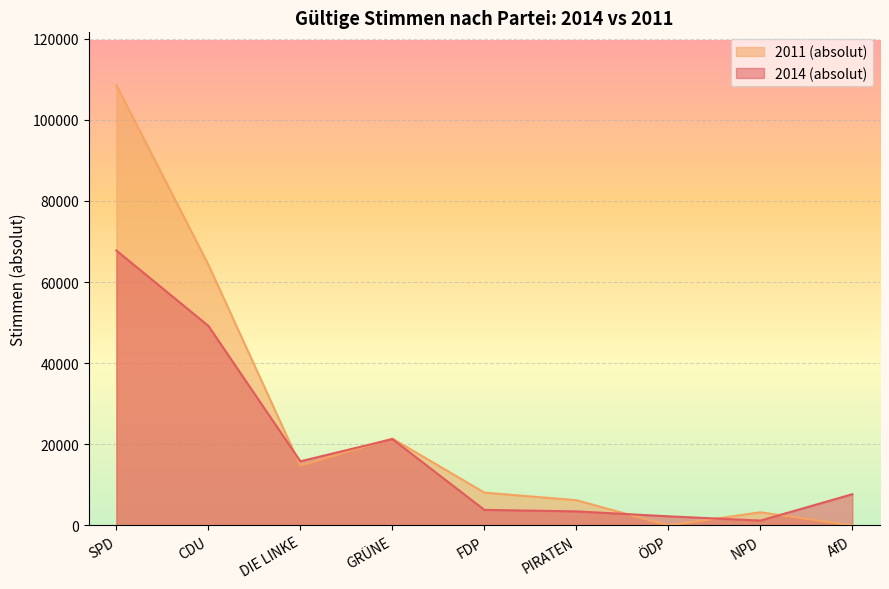

How many lines are shown in the chart?

2